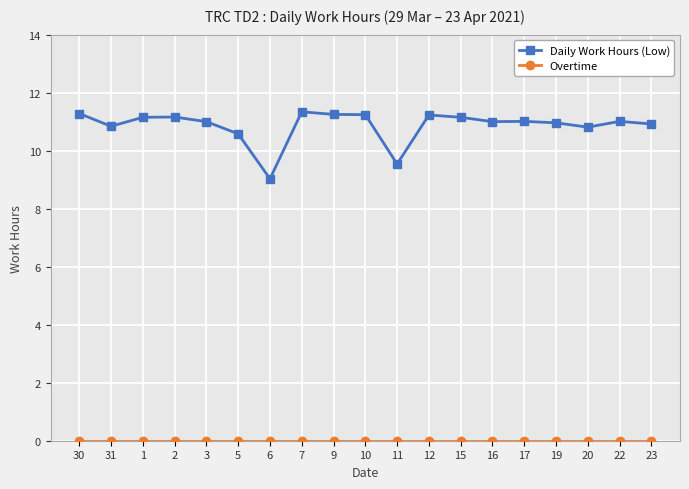

Is this an area chart (filled region under the line)?

No